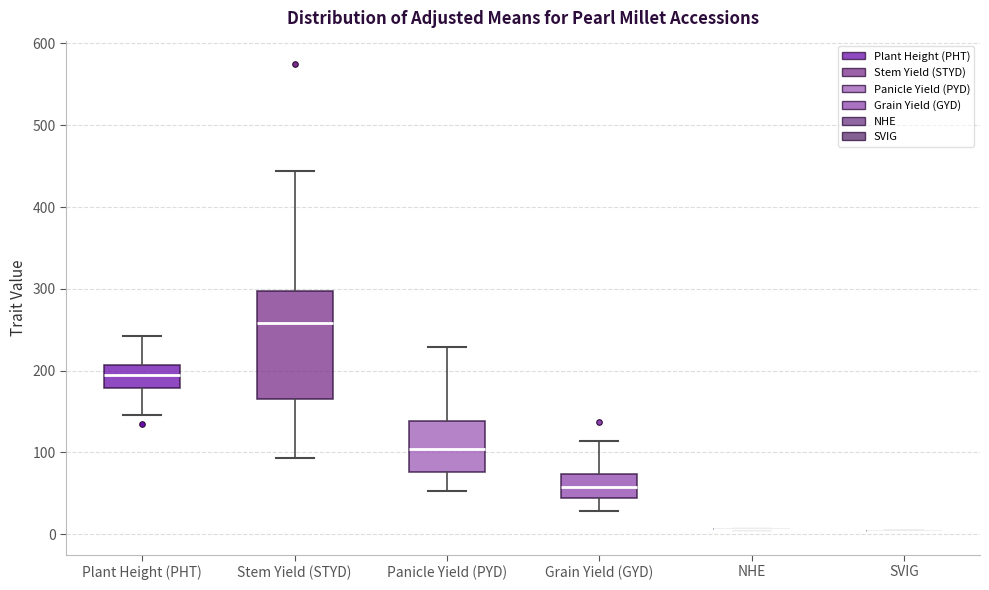

Where does the lower whisker of the box for Plant Height (PHT) end on the y-axis? The values are not printed on the chart, so give them approximately, as read against the axis.

150